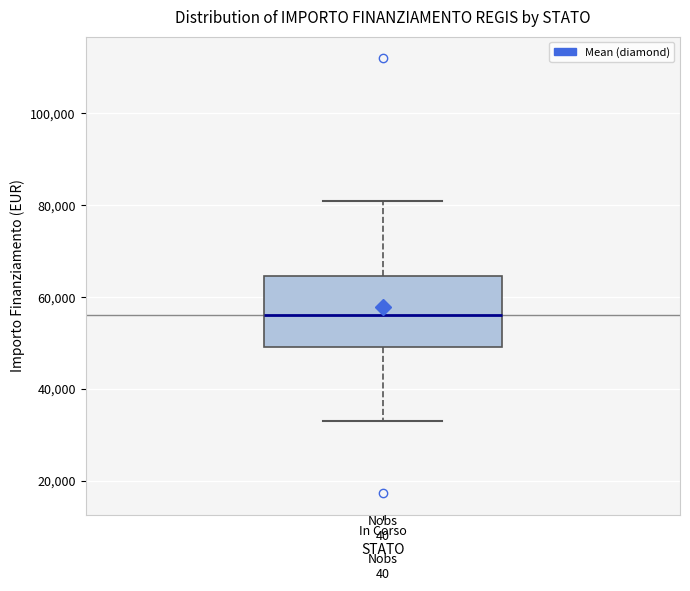

Read this box plot against the y-axis: the position of the median line, the range covered by the box, and the ends of both whiskers. The values are not printed on the chart, so give them approximately, as read against the axis.

median 56000, box 50000 to 64000, whiskers 32000 to 80000